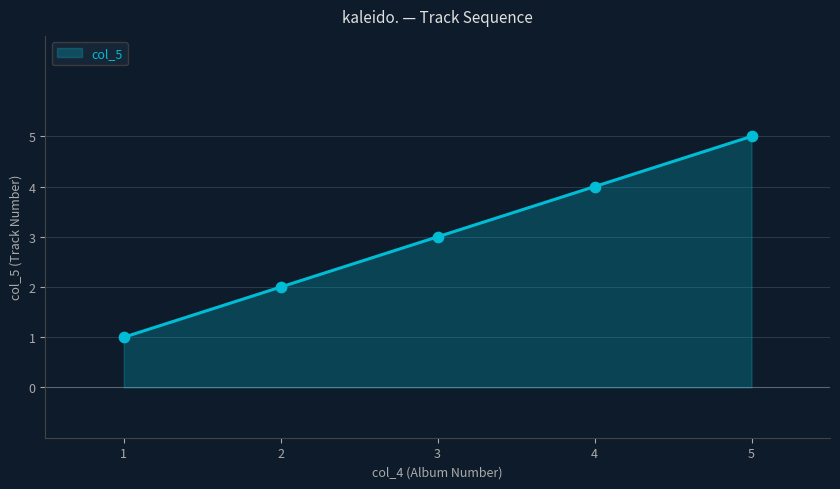

Approximately how many times larger is the value at 3 compared to 2?

1.5